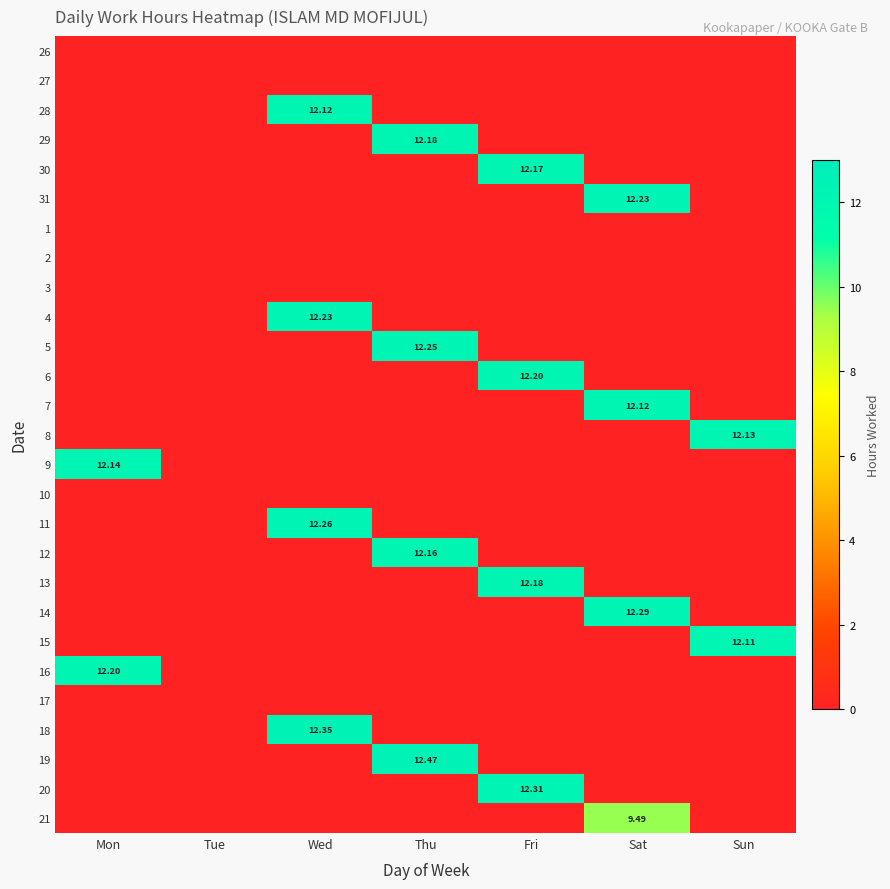

What is the difference between the highest and lowest values at Sun?

12.1